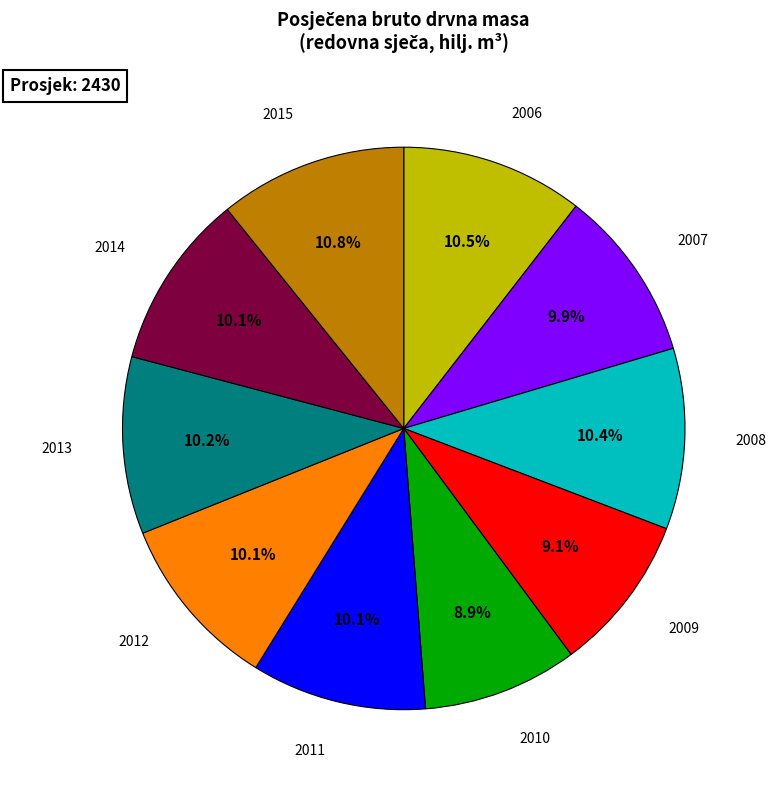

Is there any slice that represents more than half of the pie?

No